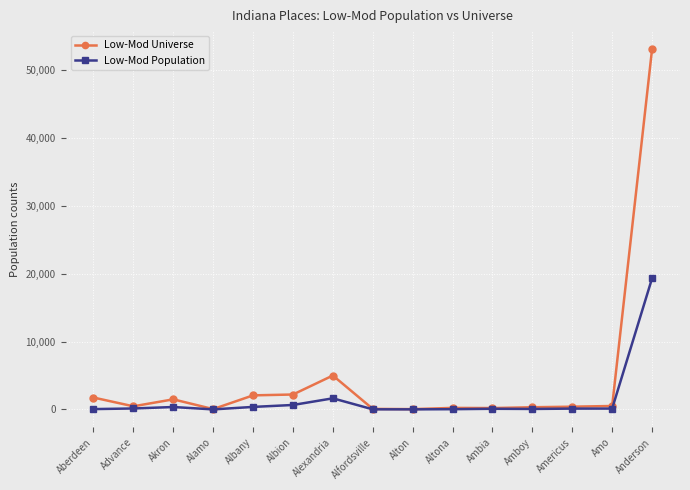

True or false: Low-Mod Universe has more than 2 points higher than both neighbors.

True